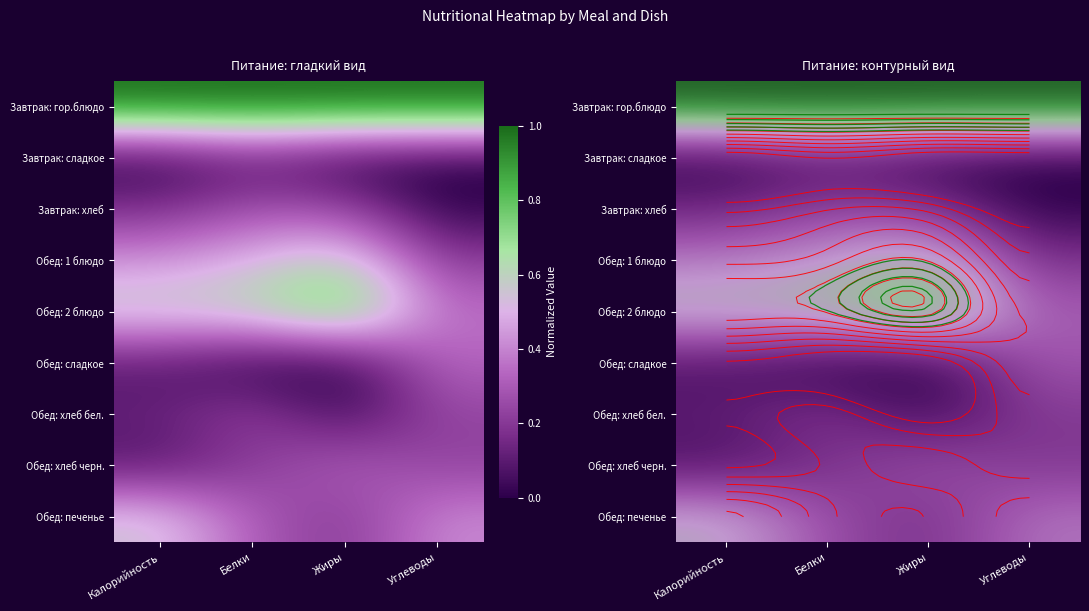

True or false: Обед: сладкое has a value of 0.5 at Углеводы.

False